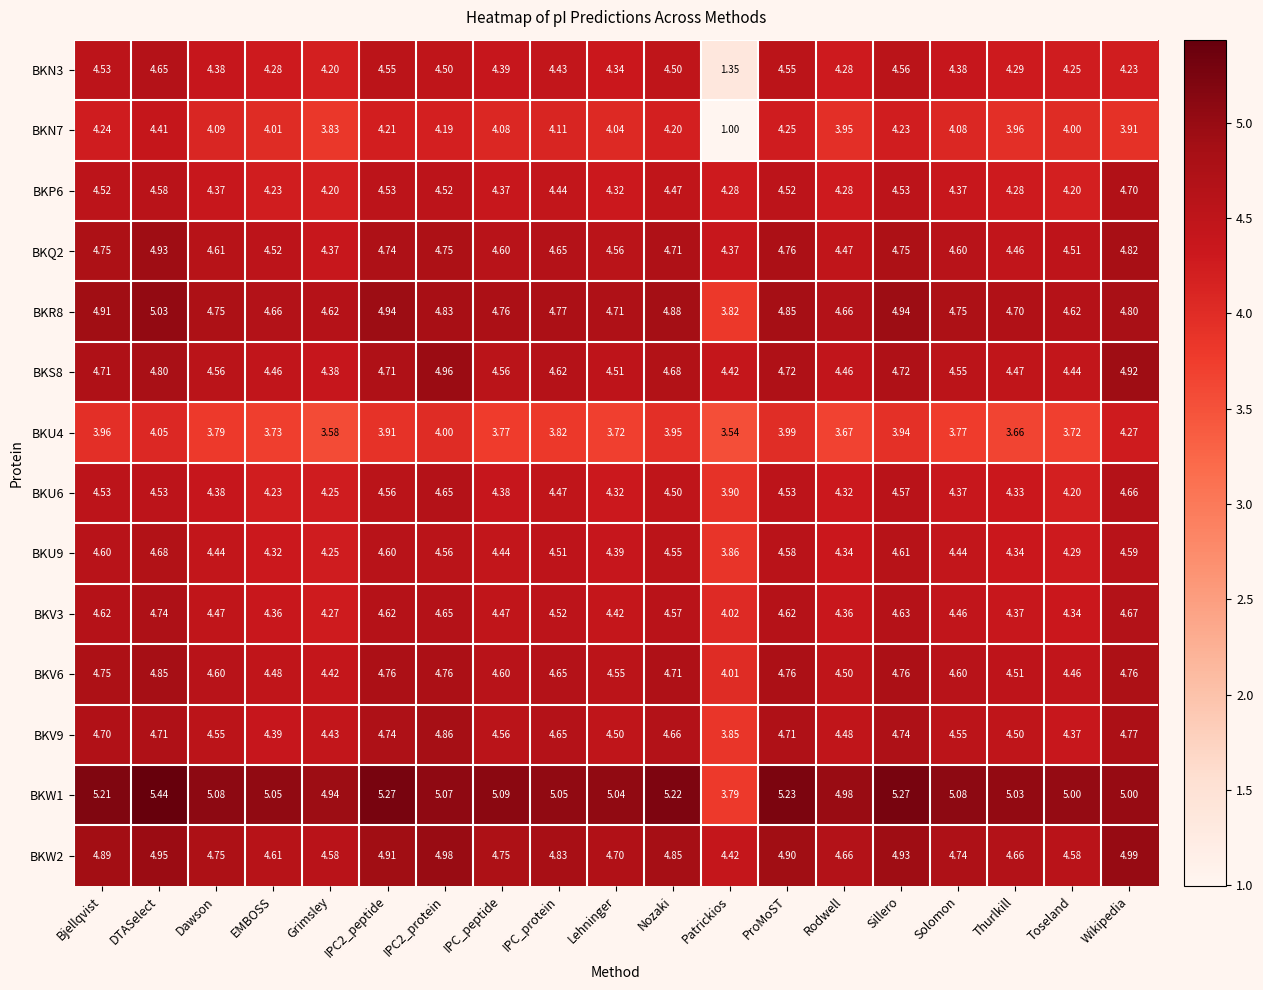

Is the value of BKQ2 at Sillero greater than the value of BKN7 at Sillero?

Yes